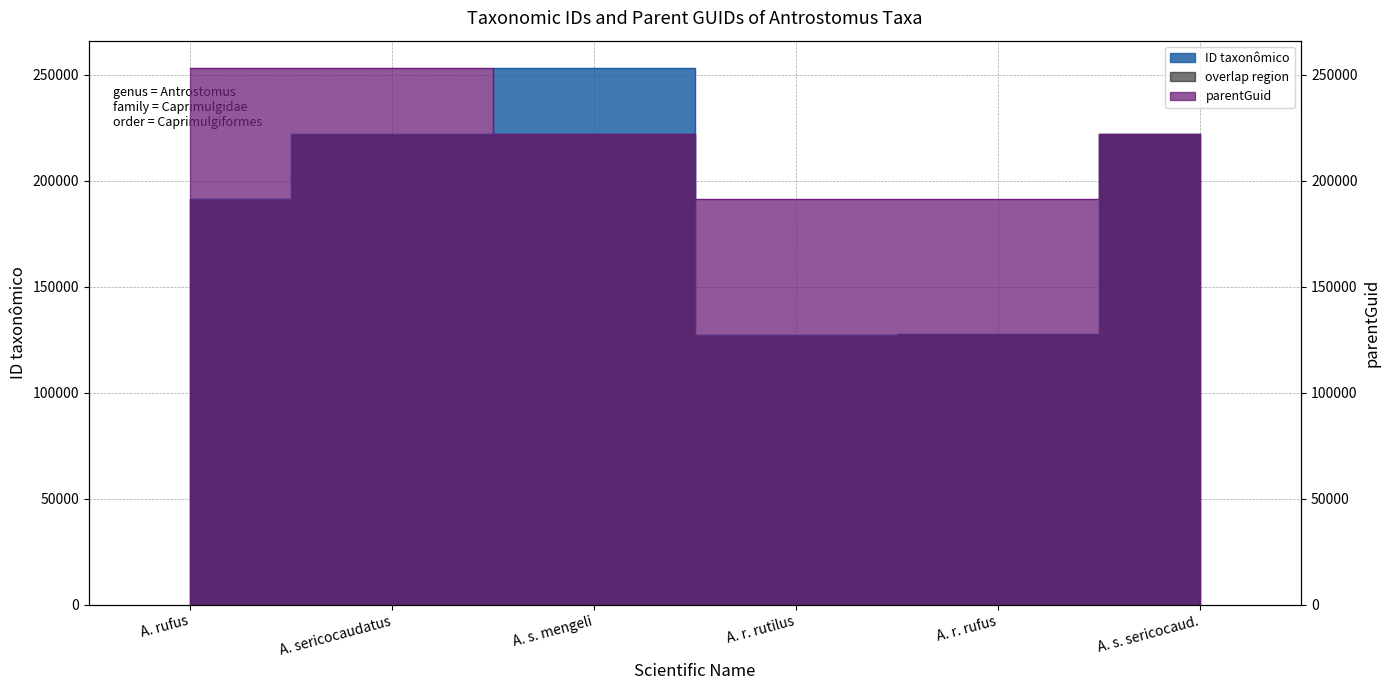

Does the chart have visible grid lines?

Yes